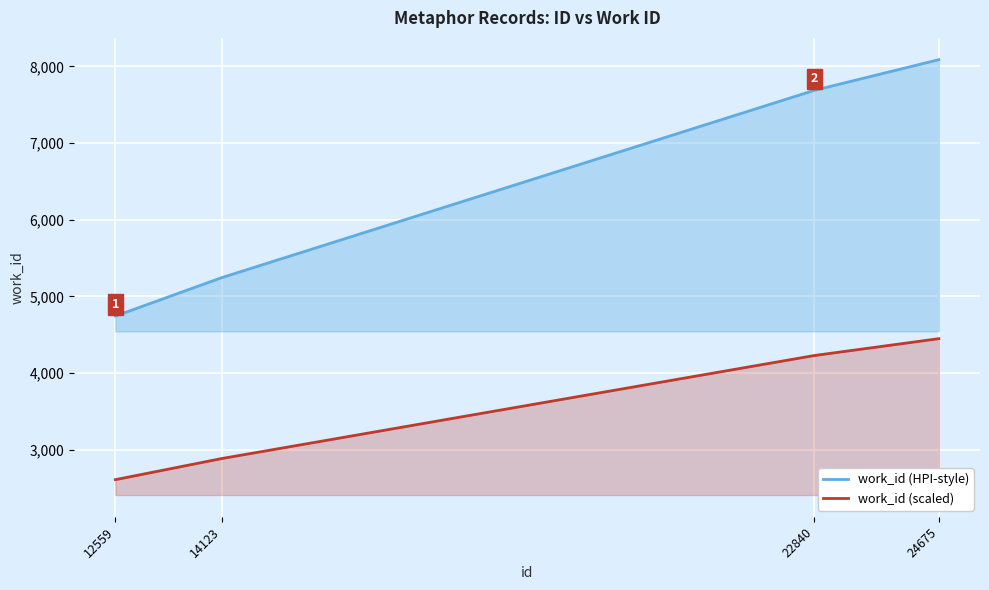

Reading left to right, extract all data points from this chart.

work_id (HPI-style): 4743.0	5244.0	7687.0	8088.0
work_id (scaled): 2608.7	2884.2	4227.9	4448.4